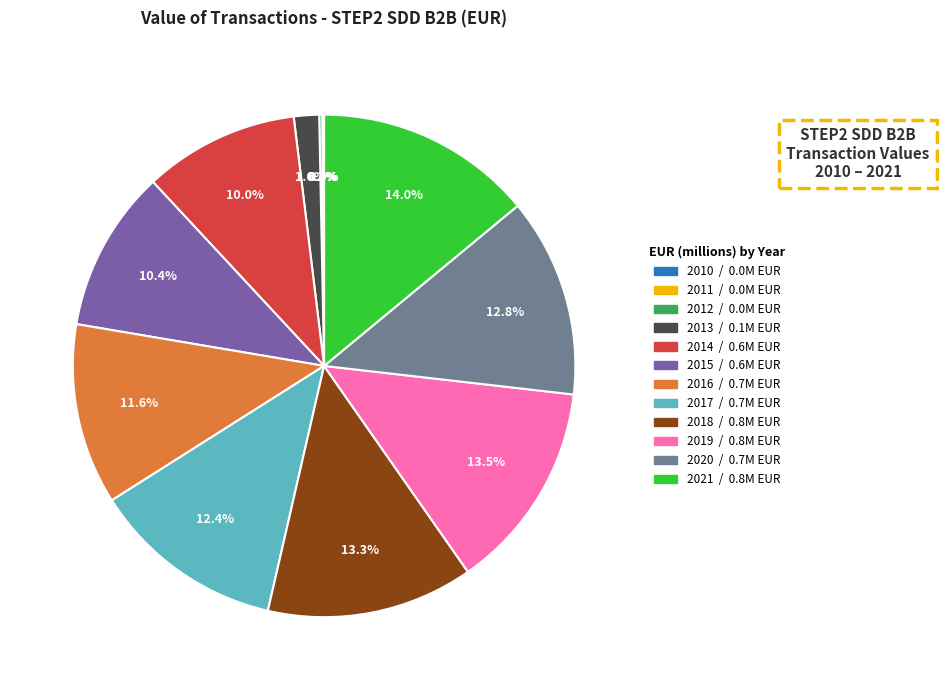

Is there a majority slice in this chart?

No